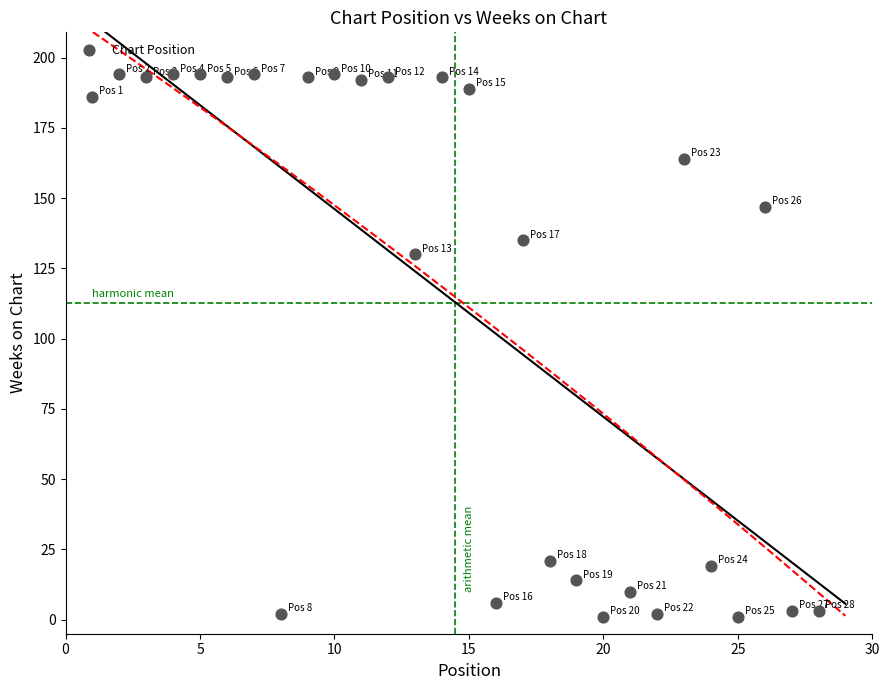

What is the range of Y values (max minus min)?

193